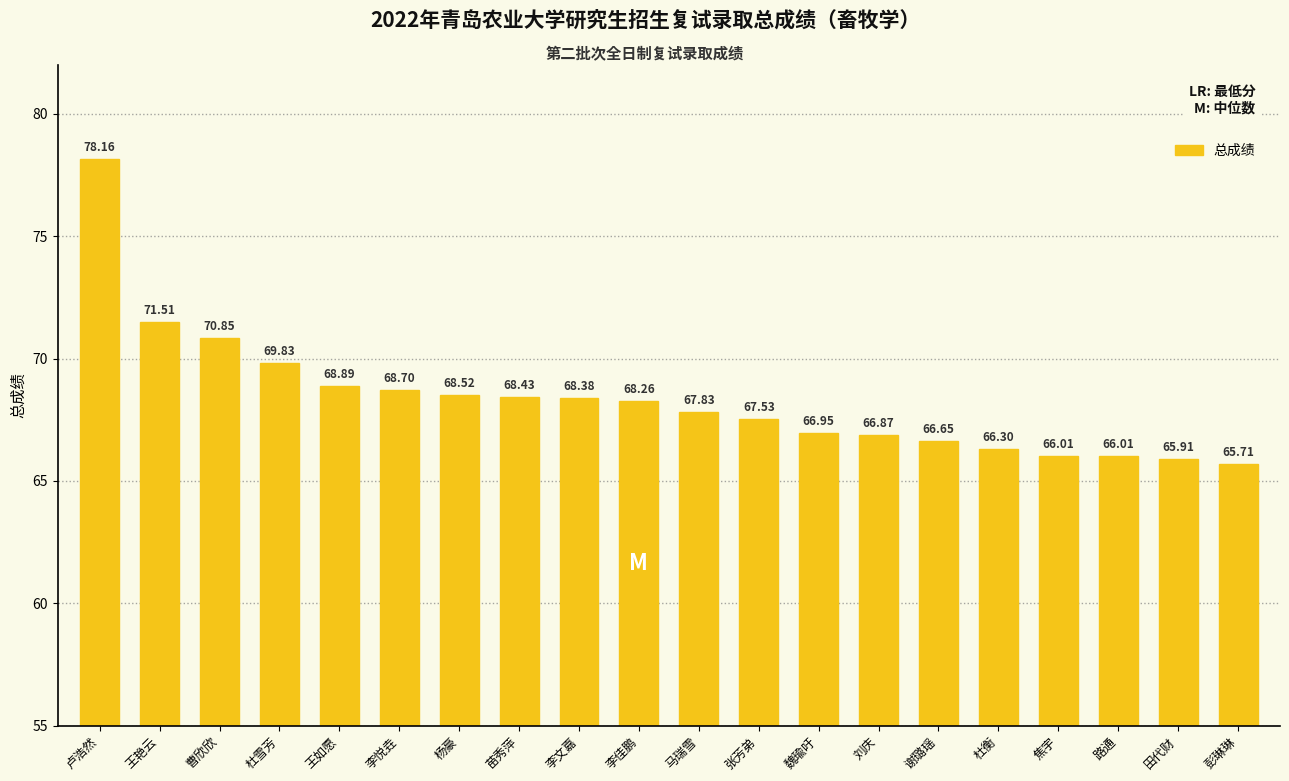

Between 魏瑜吁 and 李佳鹏, which is larger?

李佳鹏